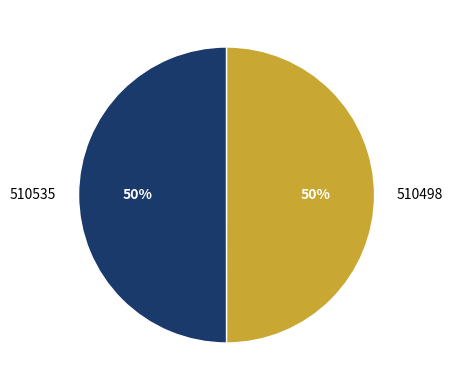

The 510535 slice represents 43% of the pie. True or false?

False